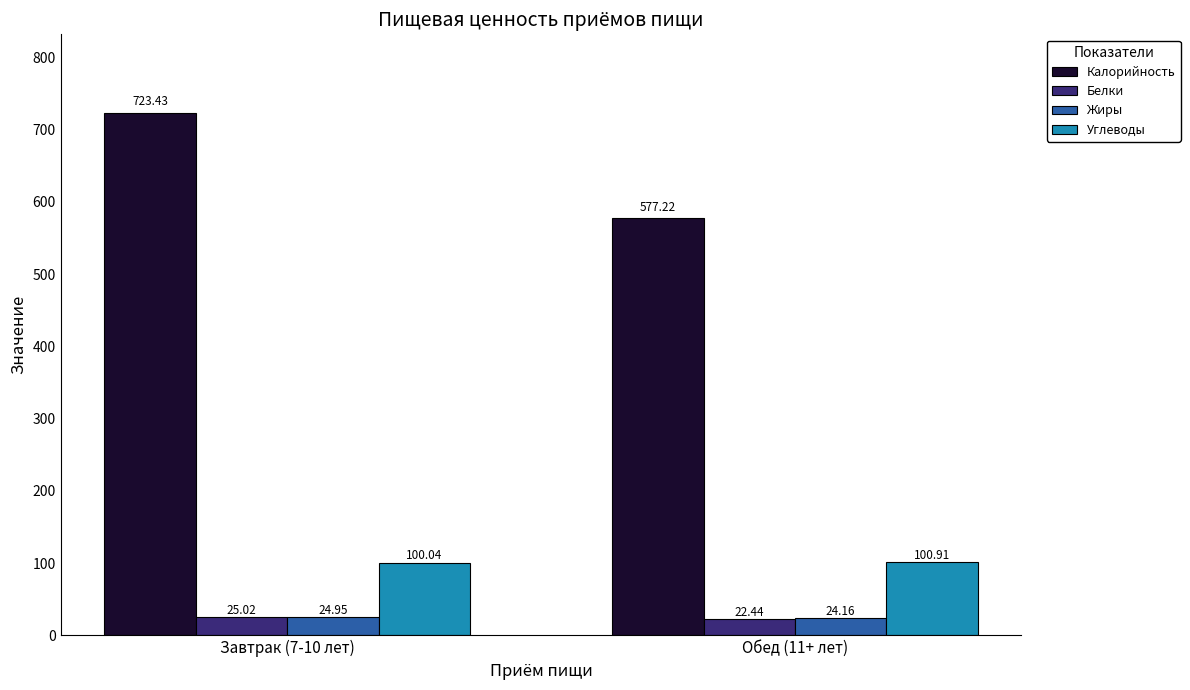

Read the Калорийность value at Завтрак (7-10 лет).

723.4